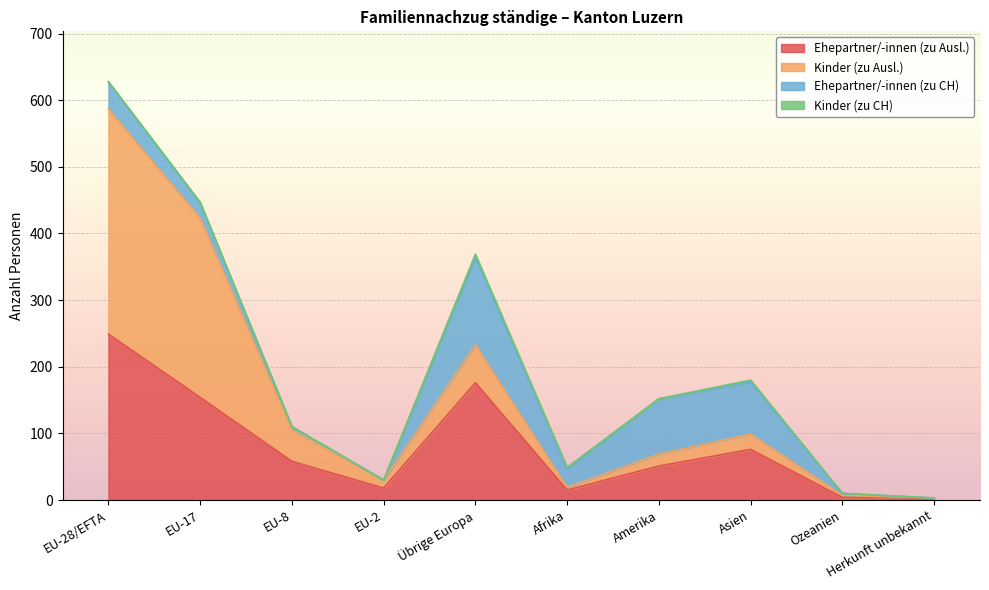

What is the total value across all series at Herkunft unbekannt?

3